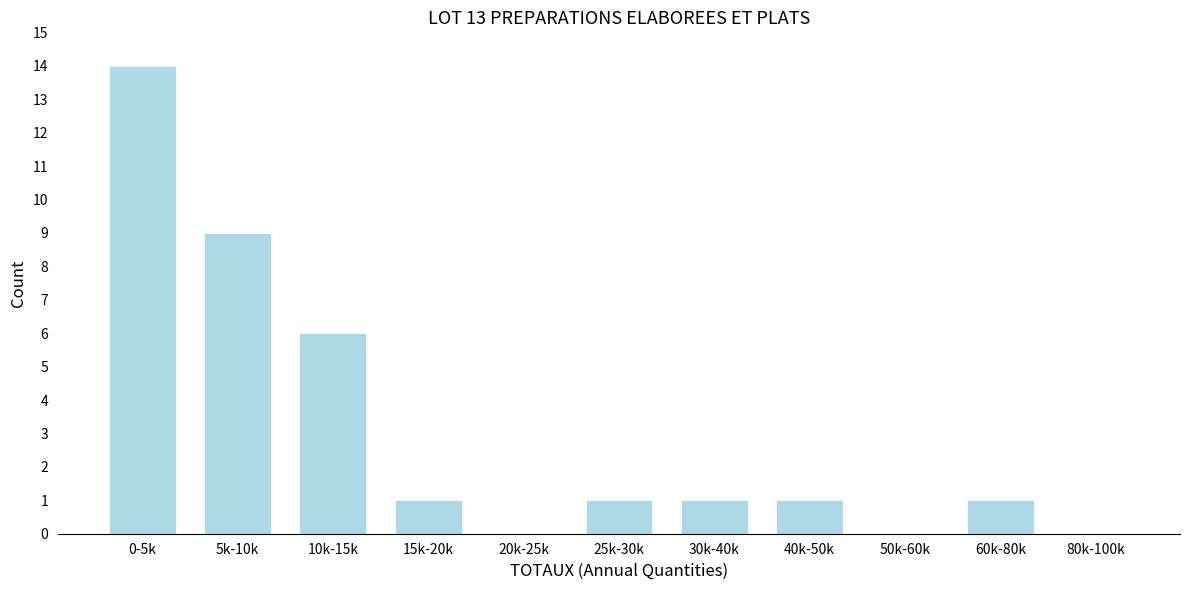

Reading left to right, extract all data points from this chart.

0-5k=14	5k-10k=9	10k-15k=6	15k-20k=1	20k-25k=0	25k-30k=1	30k-40k=1	40k-50k=1	50k-60k=0	60k-80k=1	80k-100k=0